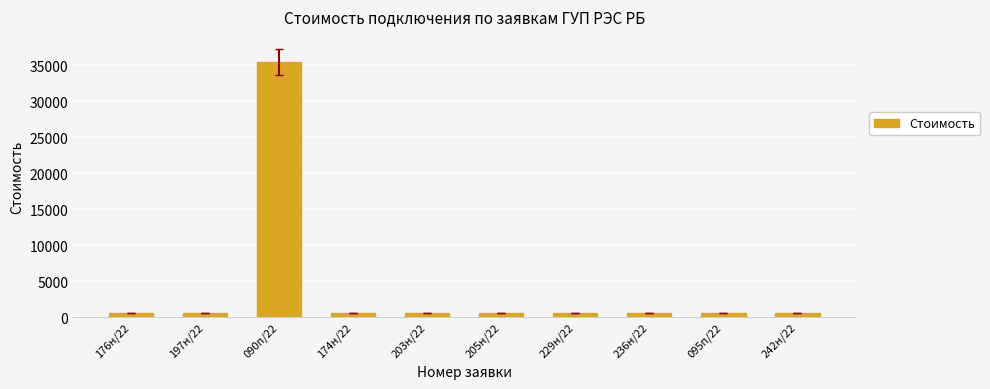

Reading left to right, what are all the values shown in this chart?

176н/22=550.0	197н/22=550.0	090п/22=35470.0	174н/22=550.0	203н/22=550.0	205н/22=550.0	229н/22=550.0	236н/22=550.0	095п/22=550.0	242н/22=550.0